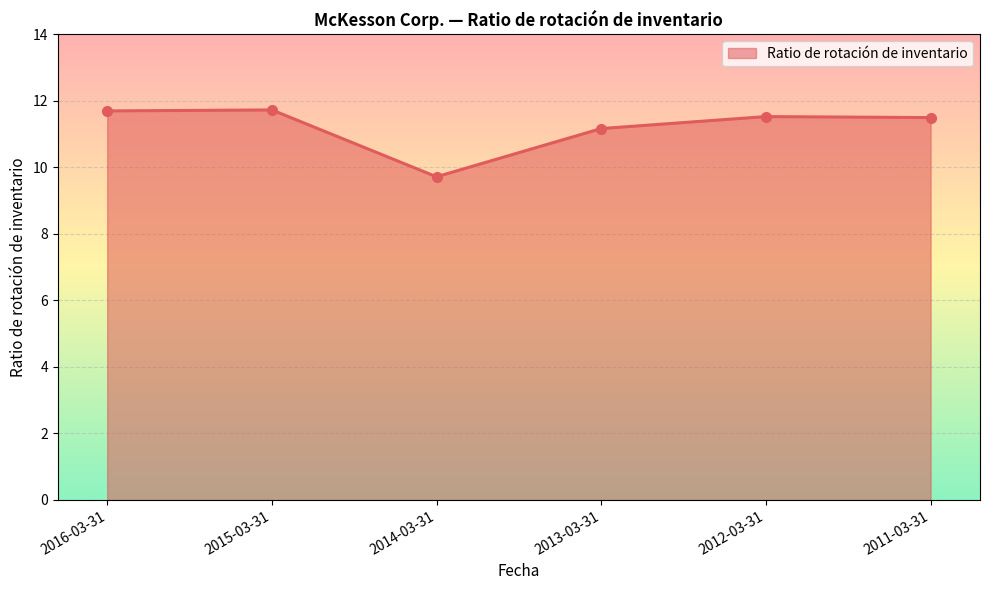

True or false: there are more than 0 points higher than both neighbors.

True